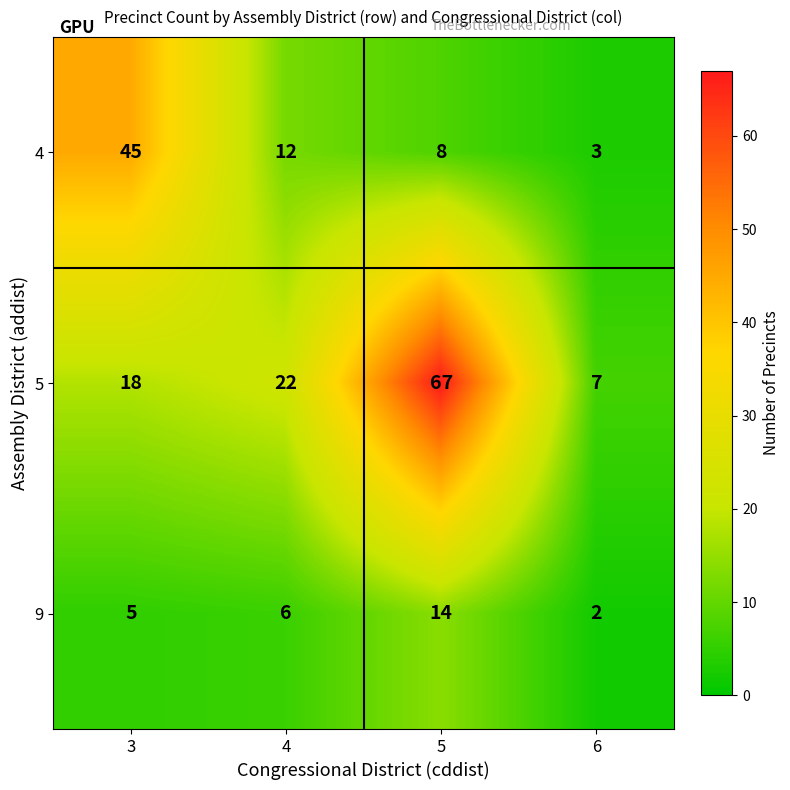

Reading left to right, extract all data points from this chart.

4: 3=45	4=12	5=8	6=3
5: 3=18	4=22	5=67	6=7
9: 3=5	4=6	5=14	6=2